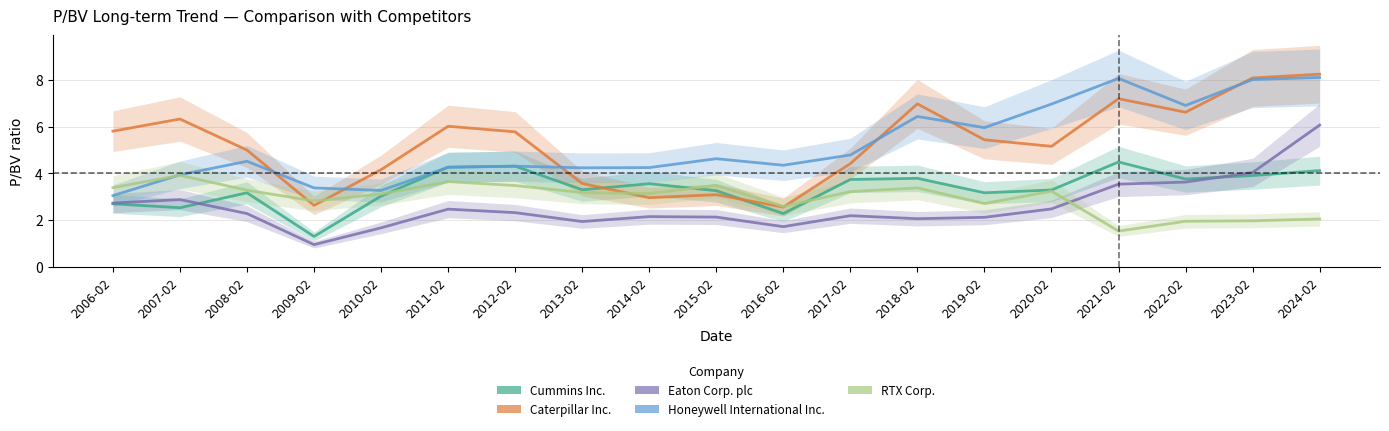

What is the difference between the second highest and minimum values in the RTX Corp. series?

2.1